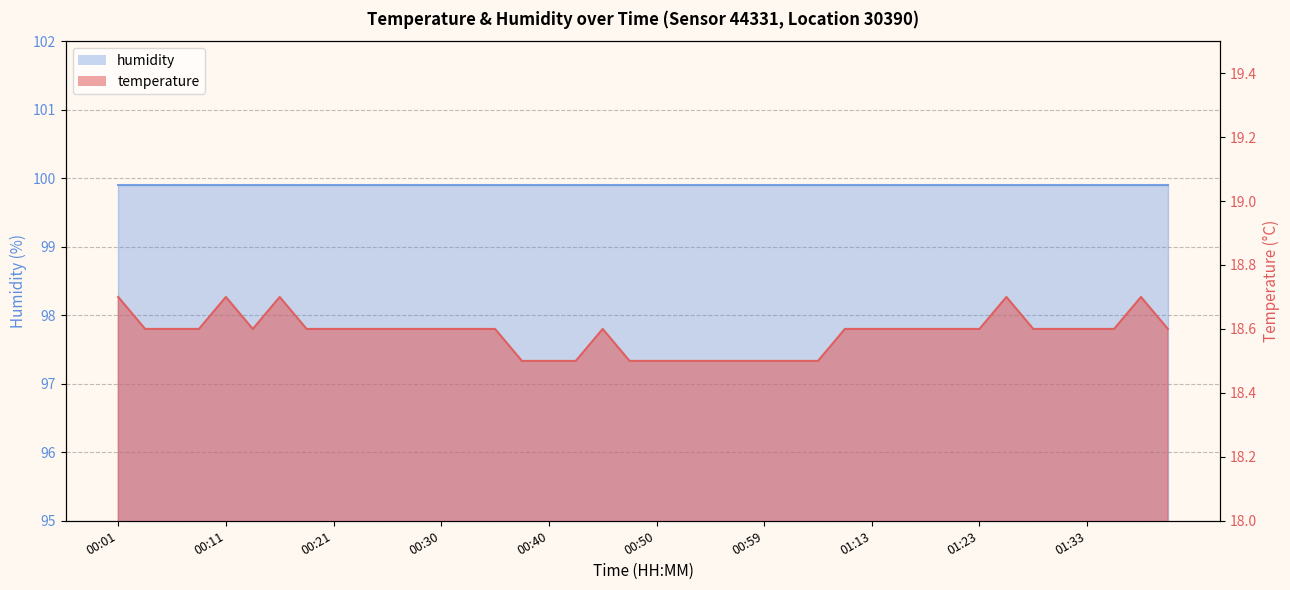

Does the chart have visible grid lines?

Yes